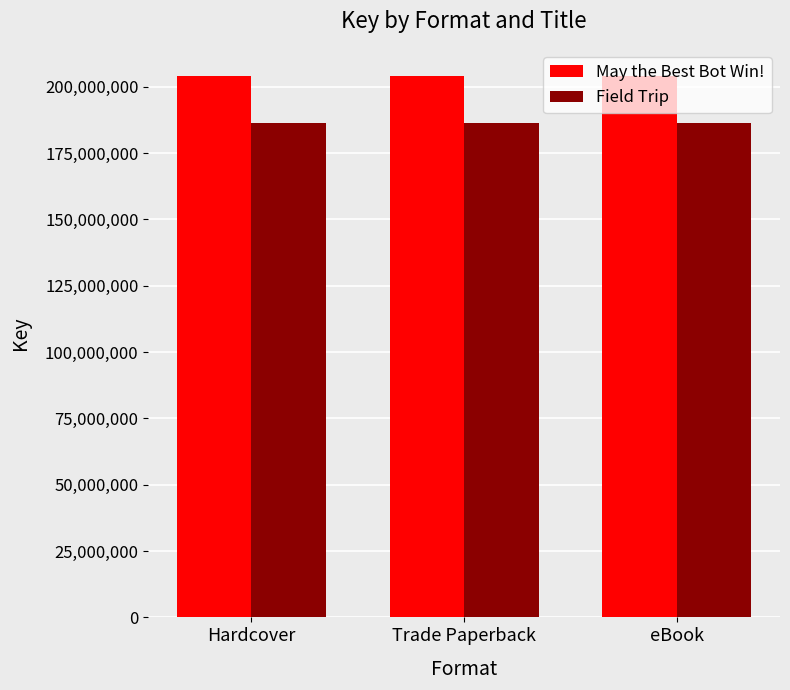

What is the lowest value of the Field Trip series?

186330821